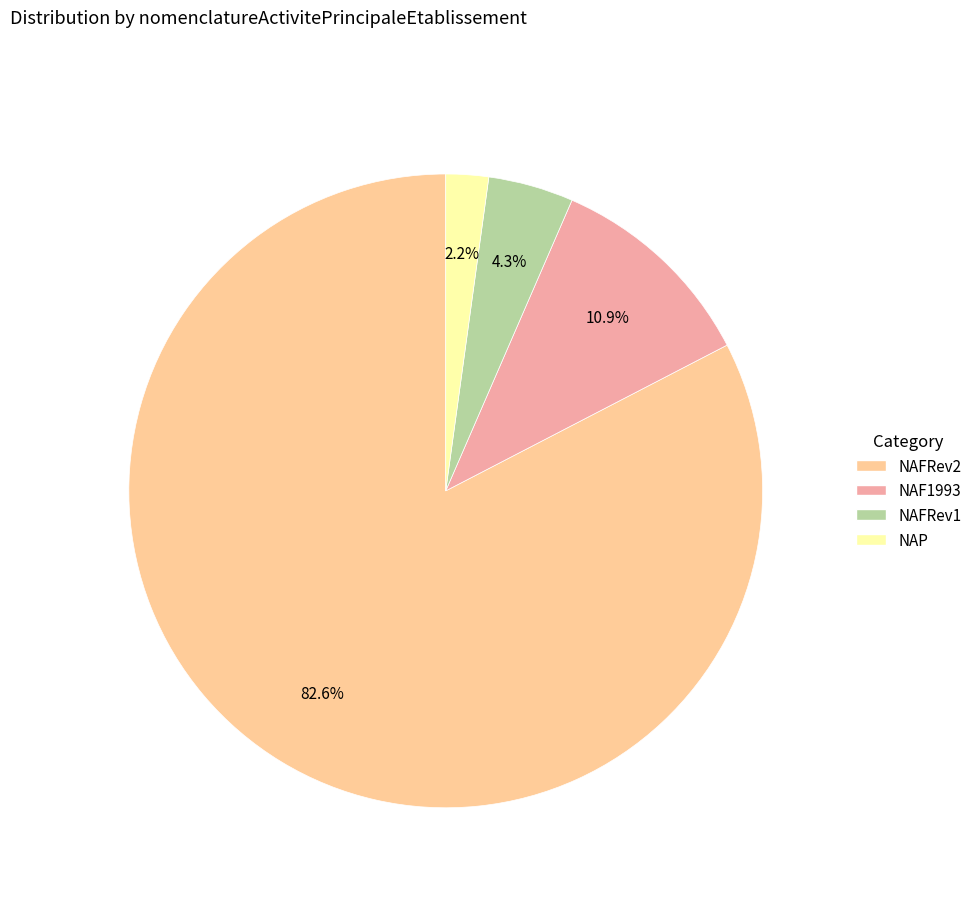

Count the number of slices in the pie.

4